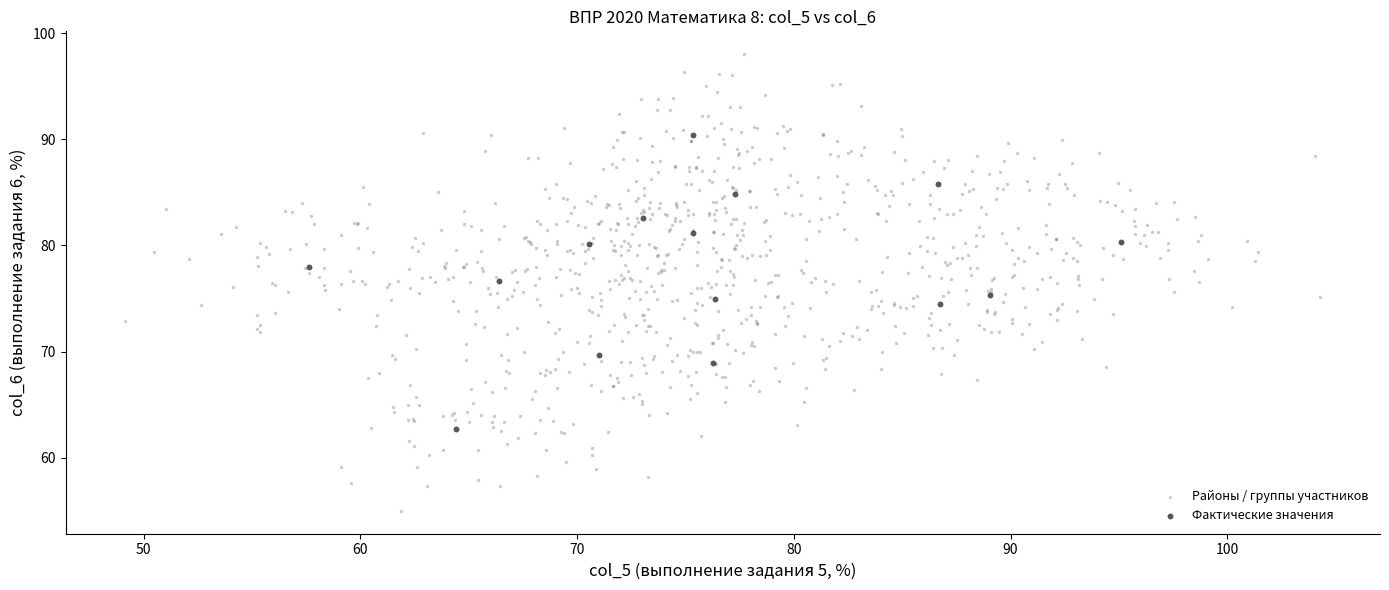

Which series contains the highest Y value?

Районы / группы участников